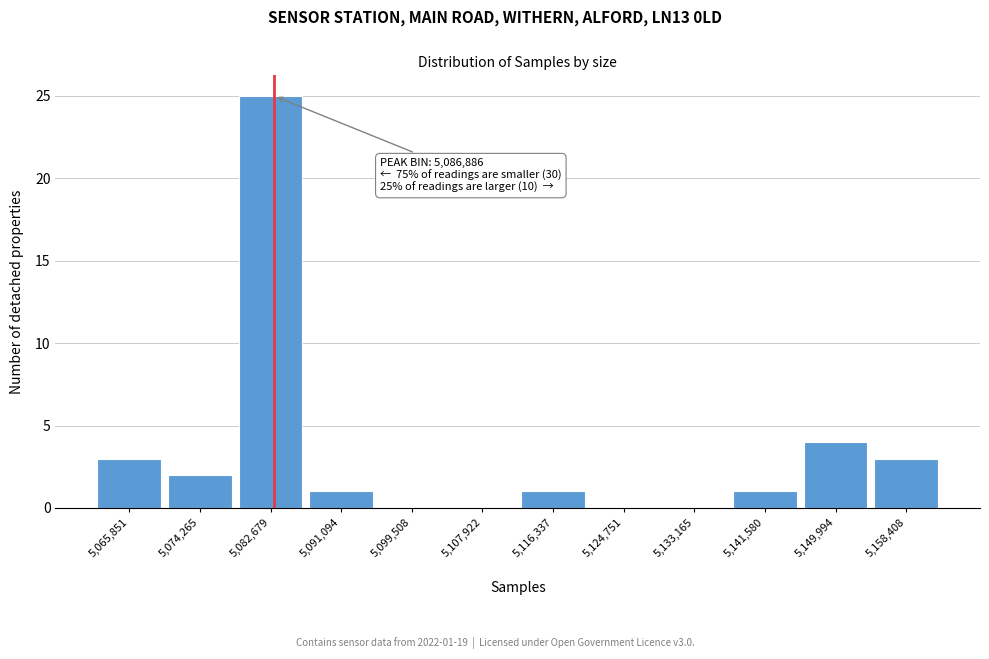

Reading right to left, transcribe all the data shown in this chart.

5,158,408=3	5,149,994=4	5,141,580=1	5,133,165=0	5,124,751=0	5,116,337=1	5,107,922=0	5,099,508=0	5,091,094=1	5,082,679=25	5,074,265=2	5,065,851=3